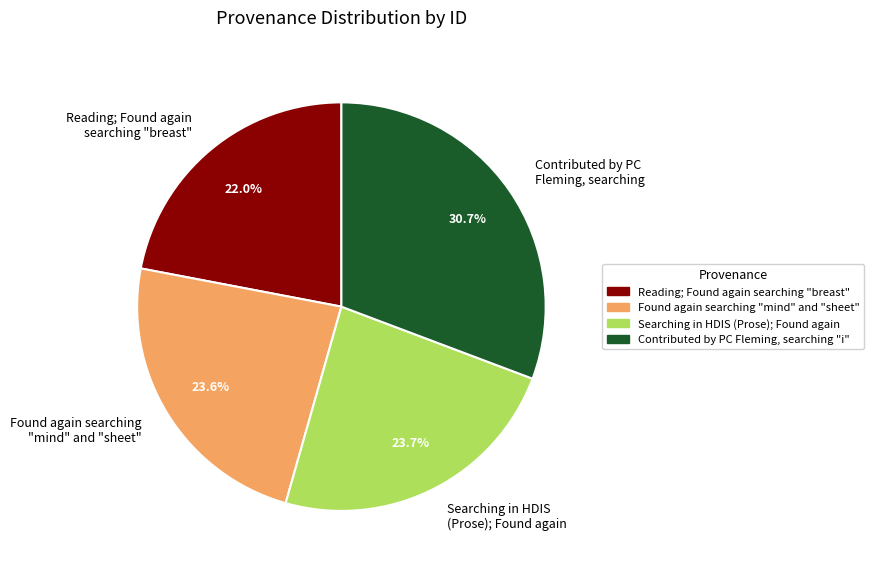

To the nearest percent, what is the average slice percentage?

25%